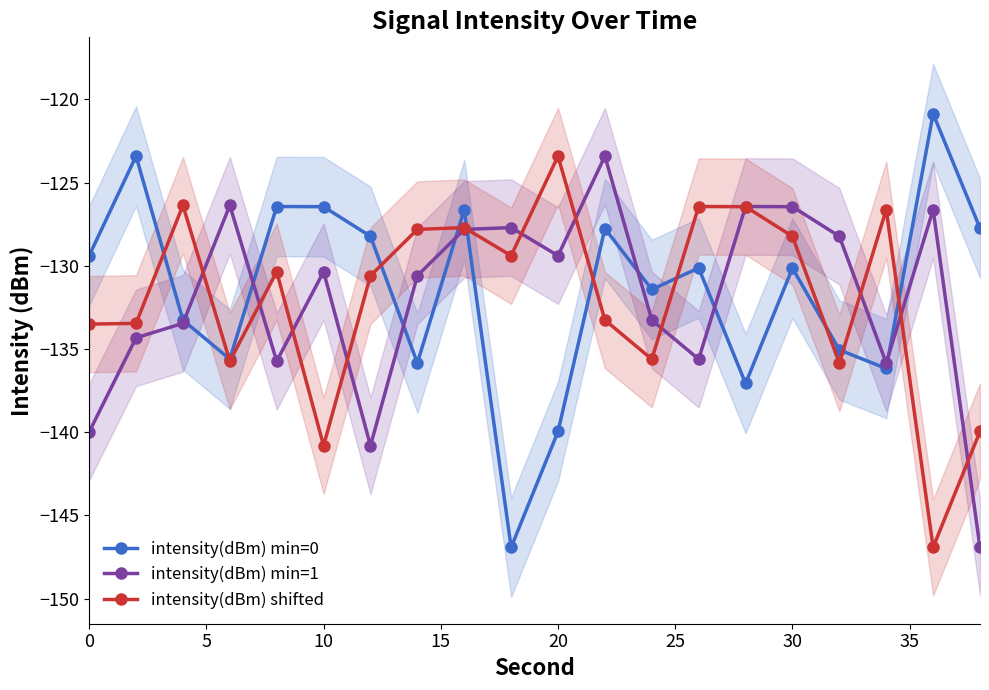

How many data points in intensity(dBm) min=0 are above -130?

9